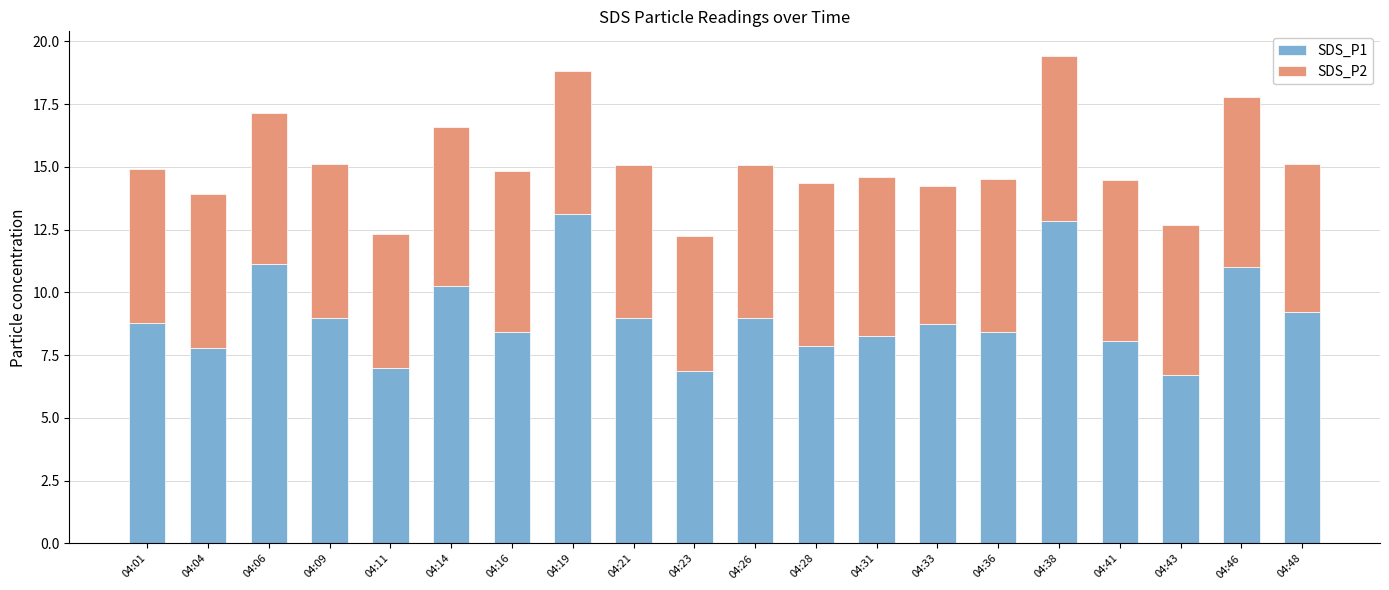

The SDS_P1 series shows 4.7 at 04:33. True or false?

False